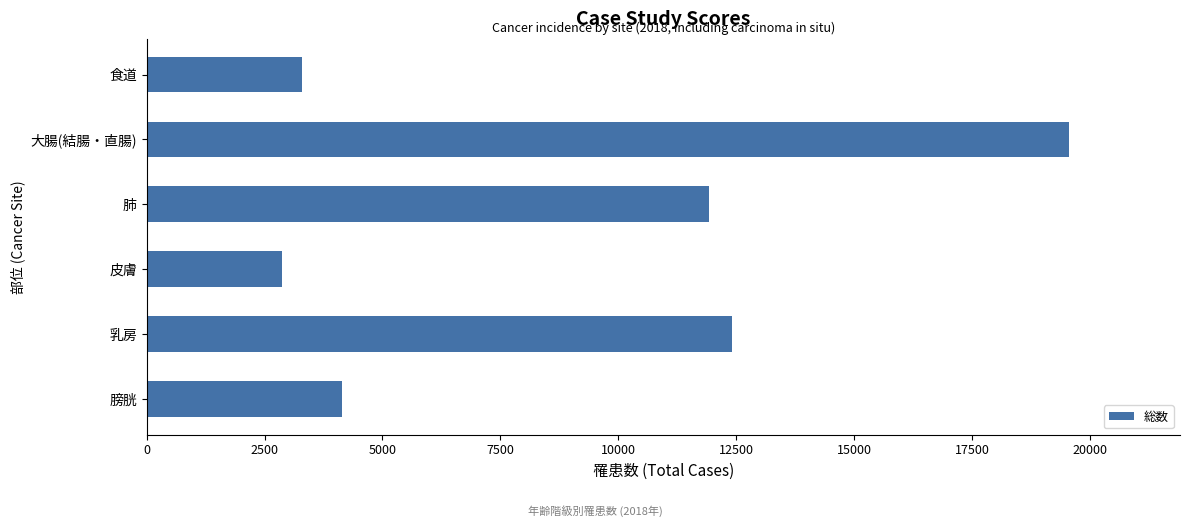

What is the change in value from 肺 to 皮膚?

-9060